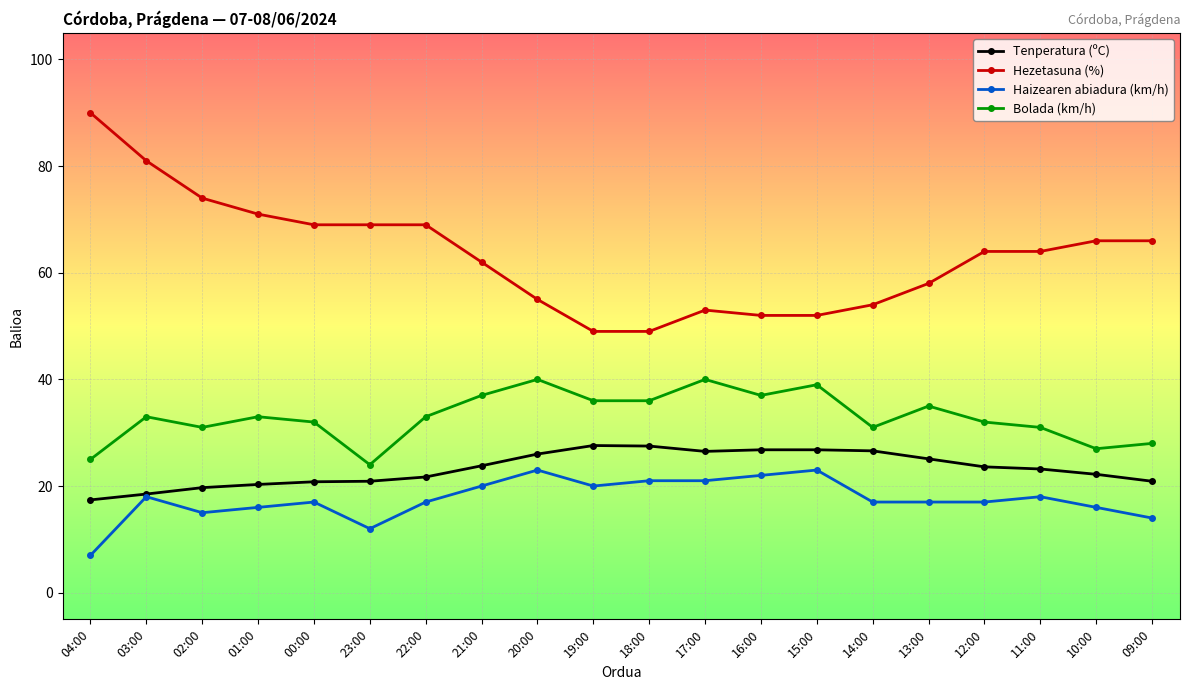

What is the smallest value displayed?

7.0